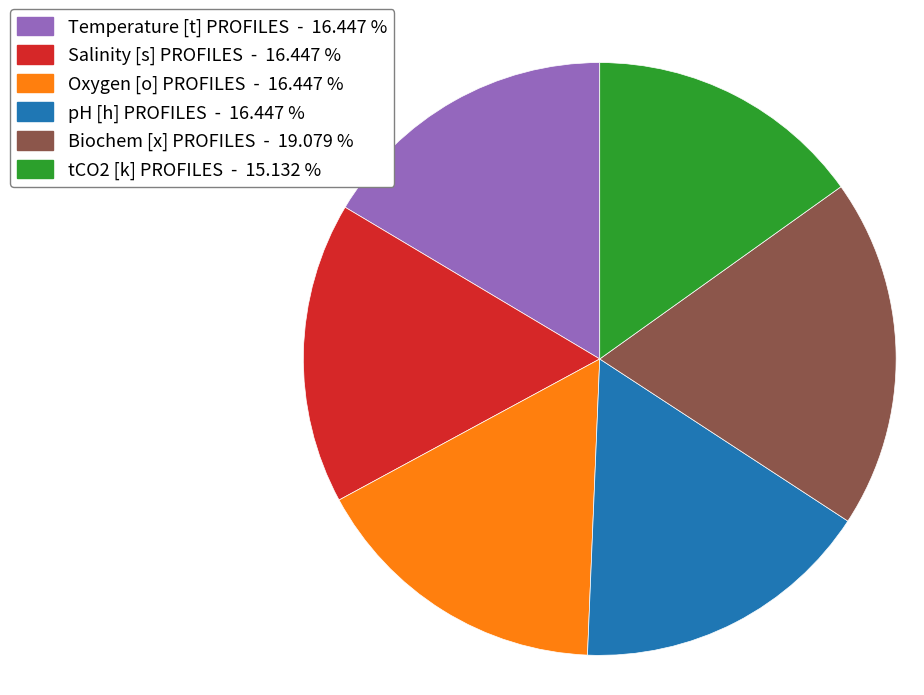

Which category has the biggest portion of the pie?

Biochem [x] PROFILES